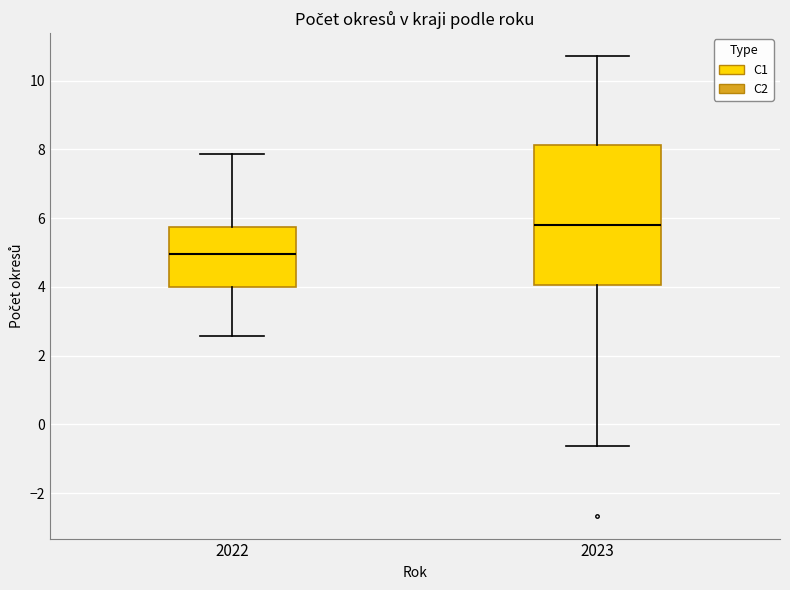

Which box is the tallest, from its lower edge to its upper edge?

2023